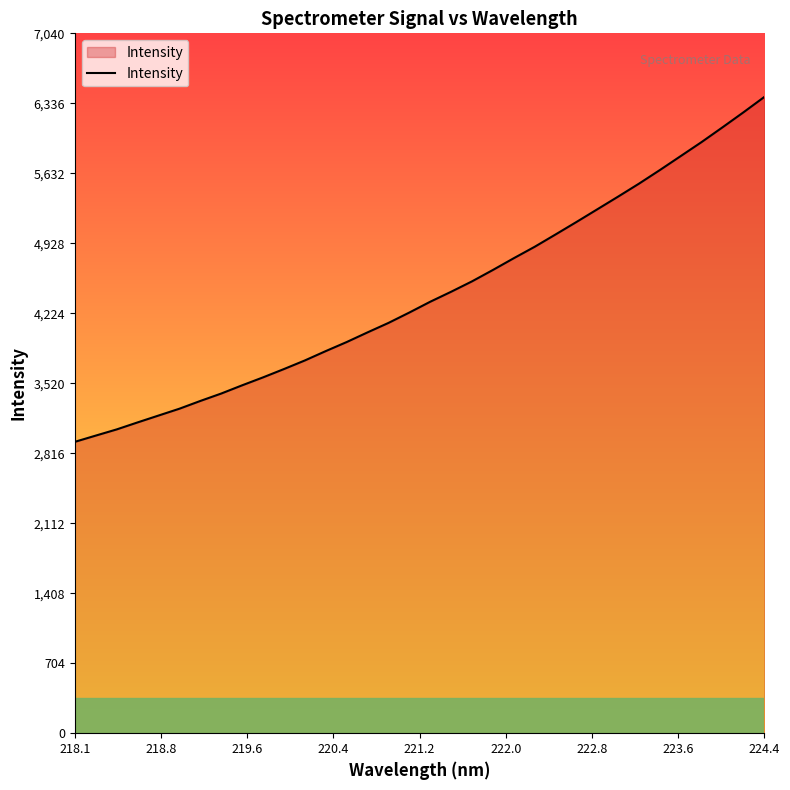

What is the greatest value displayed?

6400.6